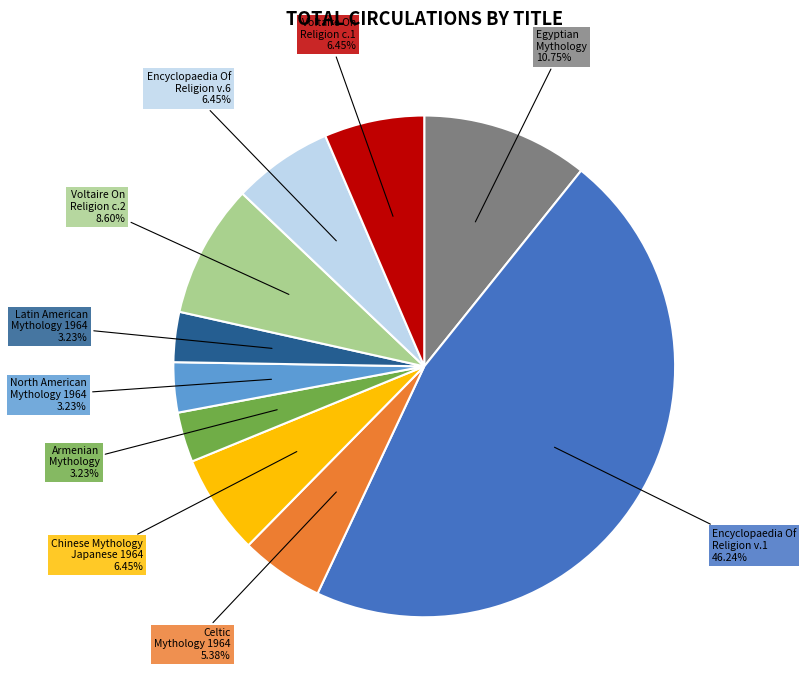

Is there any slice that represents more than half of the pie?

No